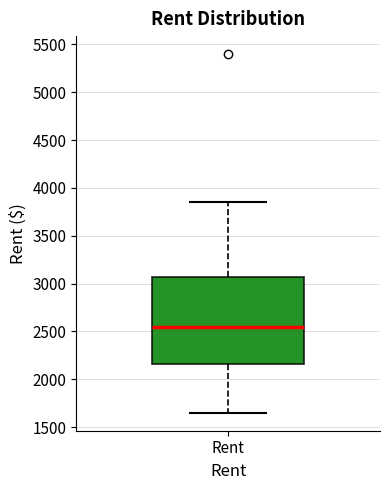

Transcribe this box plot: give where the median line is, the range the box spans, and where the two whiskers end, as read against the y-axis. The values are not printed on the chart, so give them approximately, as read against the axis.

median 2550, box 2150 to 3050, whiskers 1650 to 3850